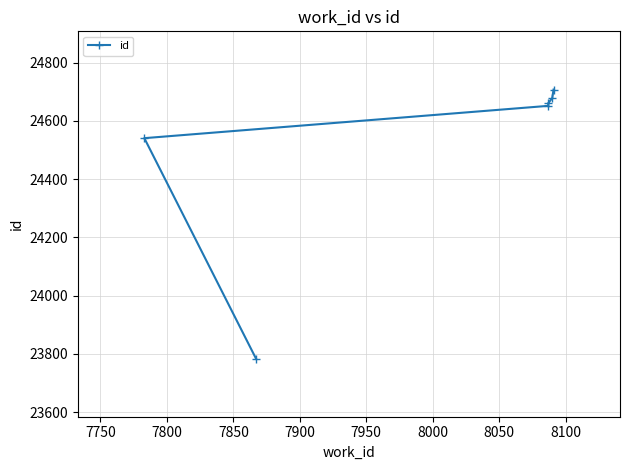

Does the chart display data point markers on the line(s)?

Yes